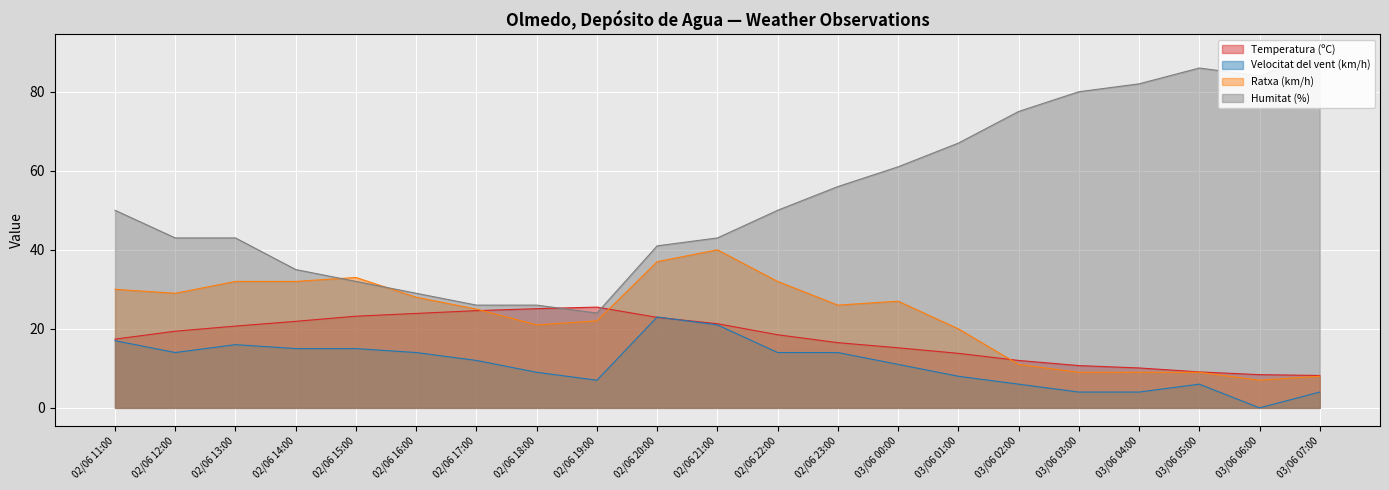

What is the sum of the Ratxa (km/h) values at 02/06 18:00 and 03/06 00:00?

48.0